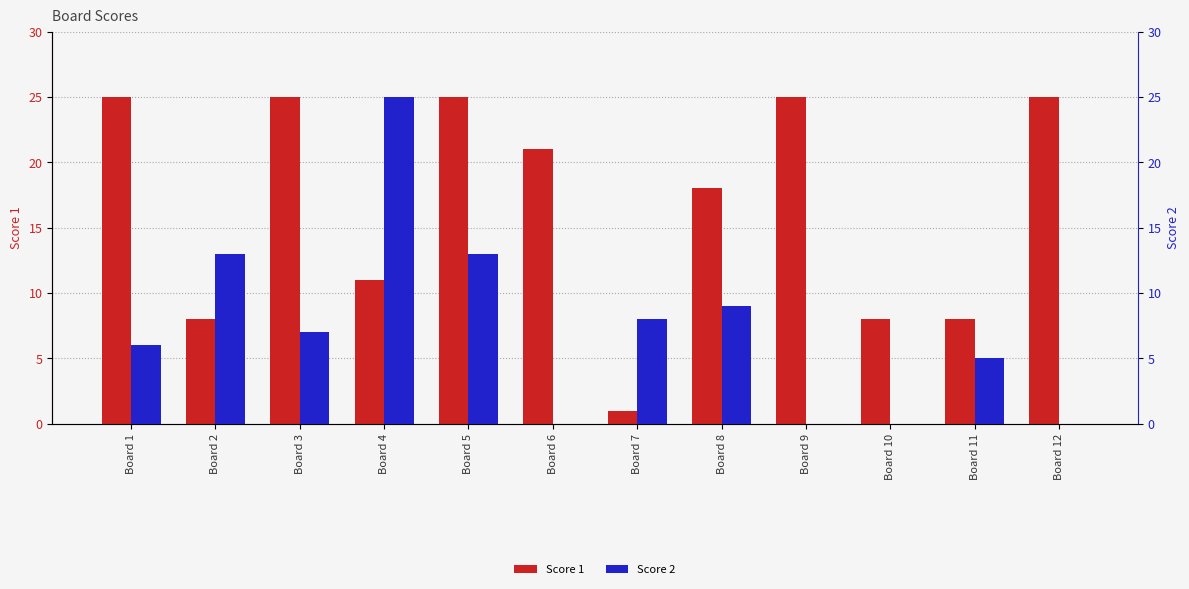

How many Score 2 values are between 0 and 13?

11